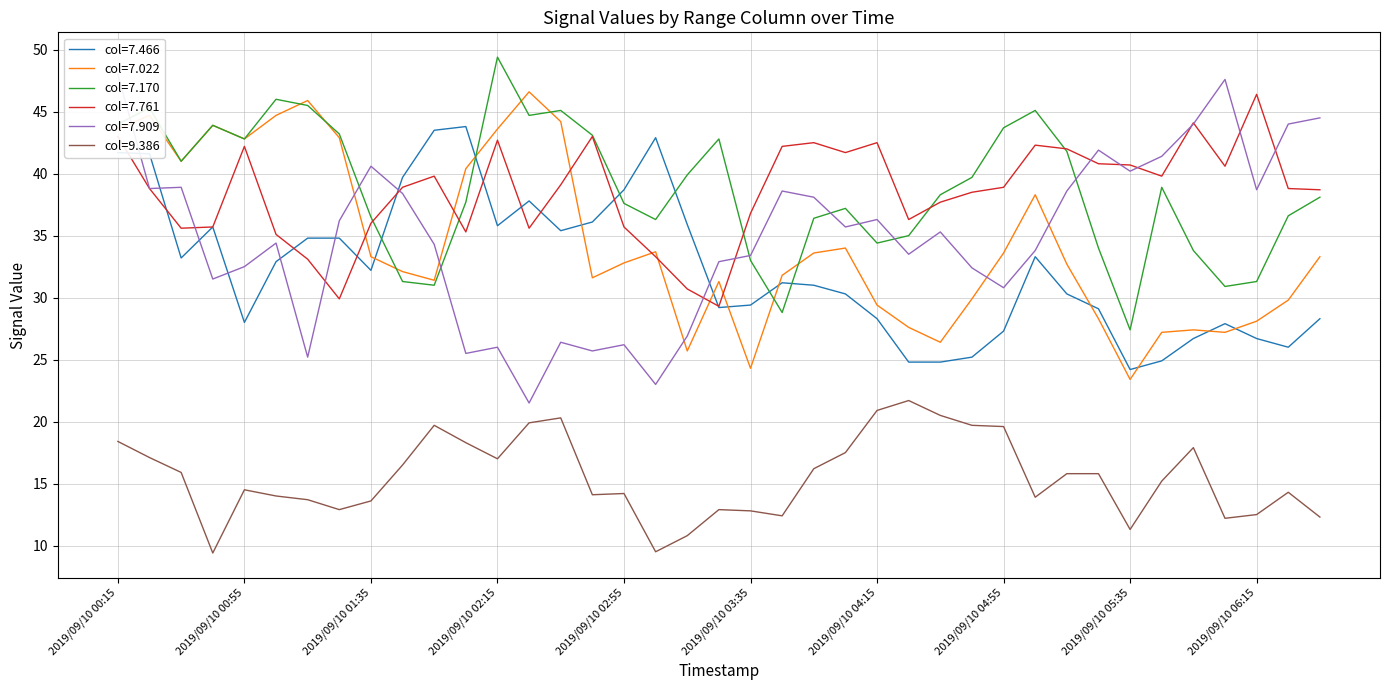

True or false: 7.761 has more than 0 interior local peaks.

True